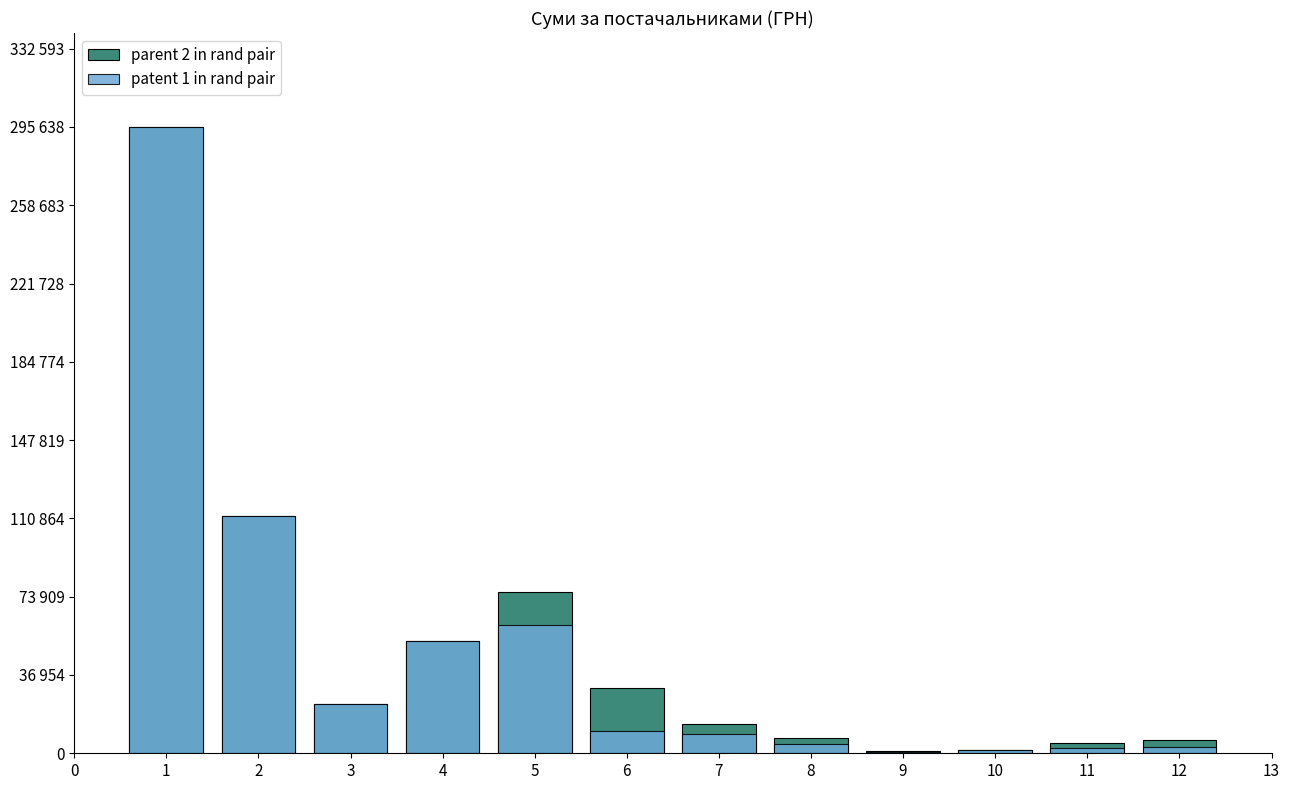

Between 2 and 10, which is larger?

2